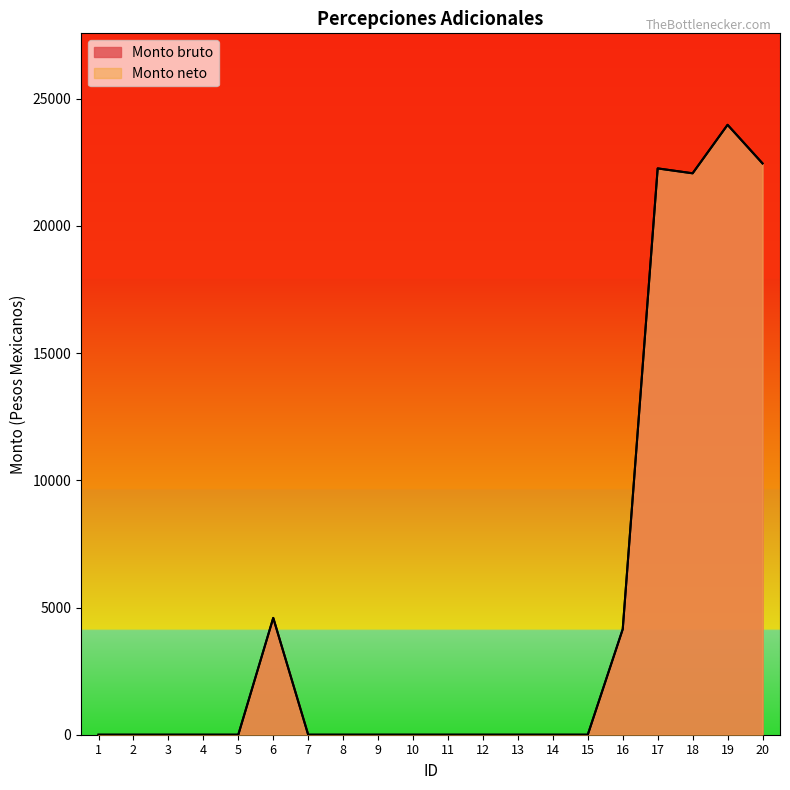

Where is Monto bruto nearest to the value 11985?

6